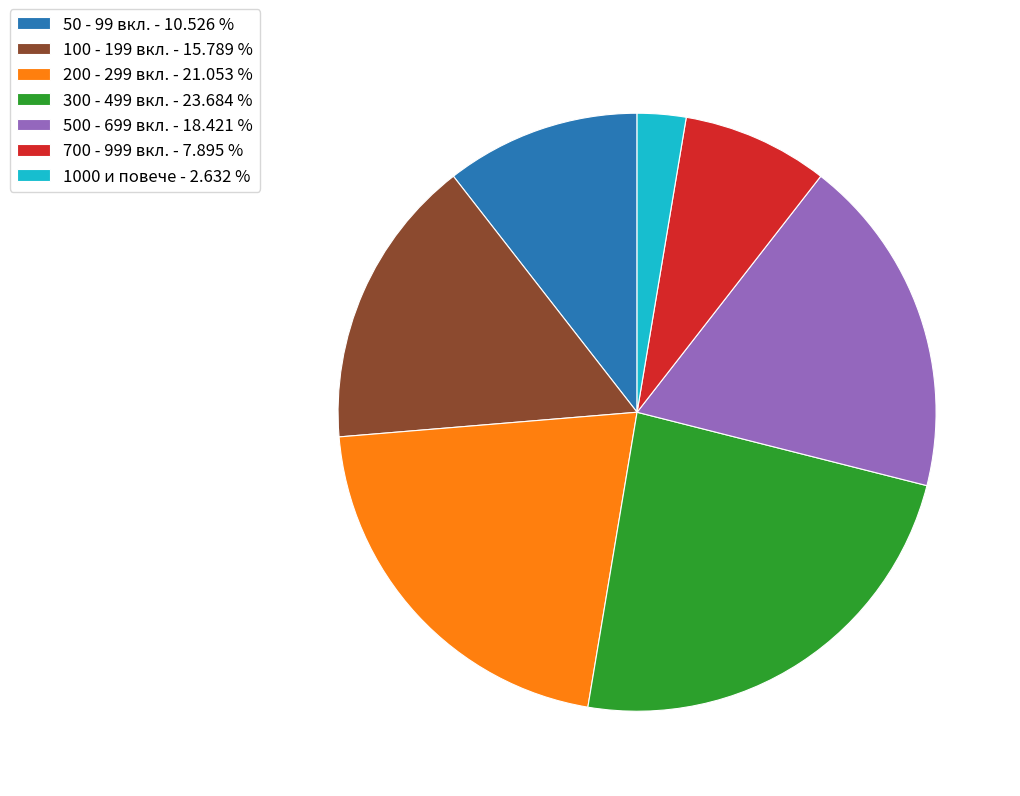

Does any single category account for the majority?

No